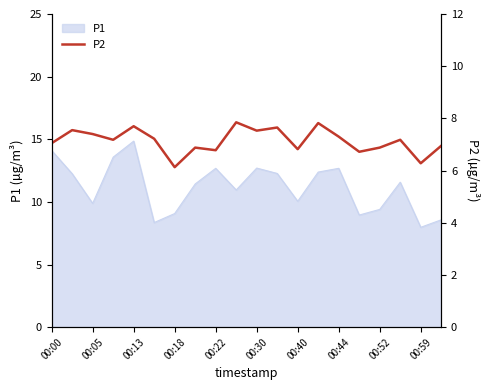

Does the chart display data point markers on the line(s)?

No